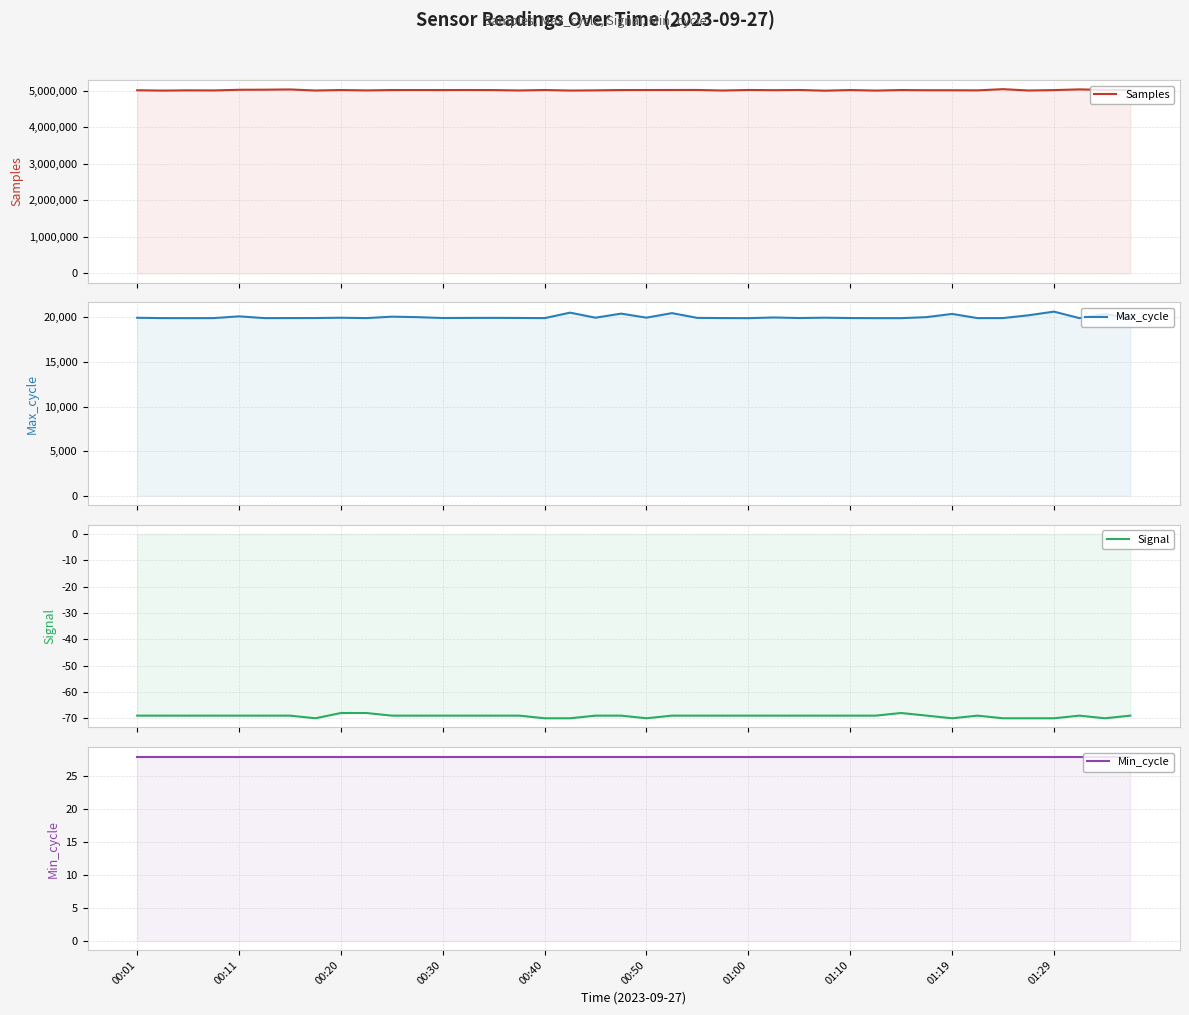

What is the sum of the Max_cycle values at 01:10 and 00:40?

39849